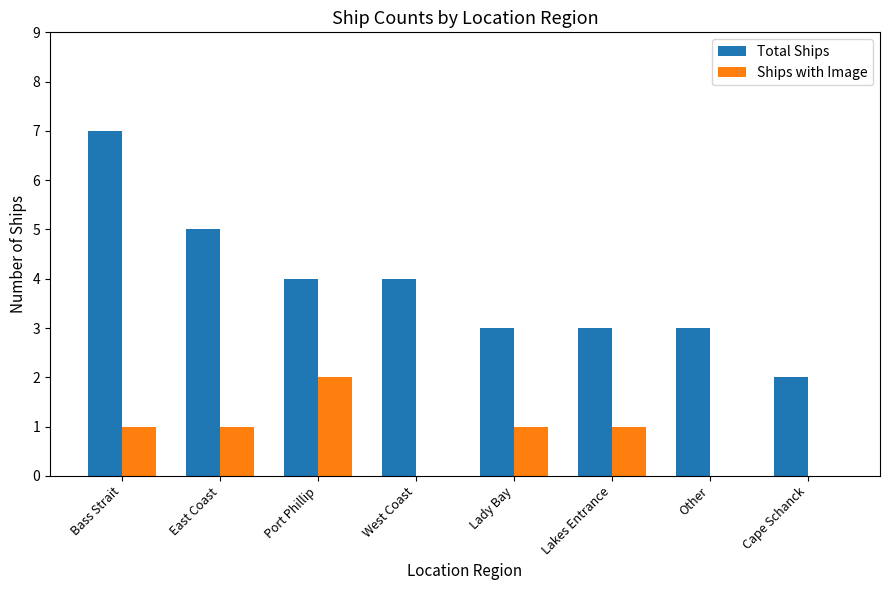

Which series has the widest spread of values?

Total Ships